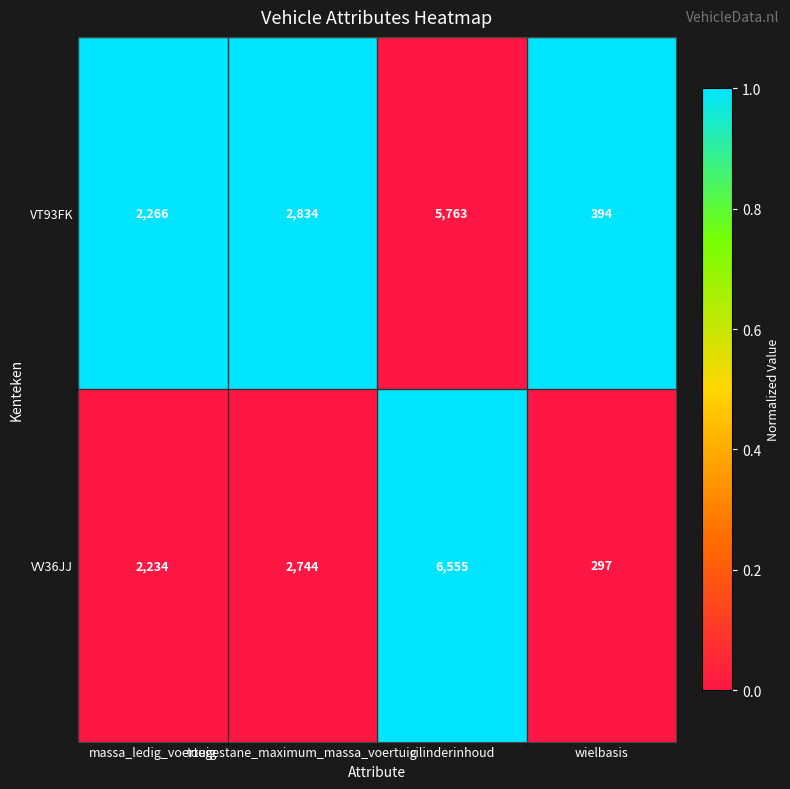

True or false: VT93FK has a value of 2266 at massa_ledig_voertuig.

True